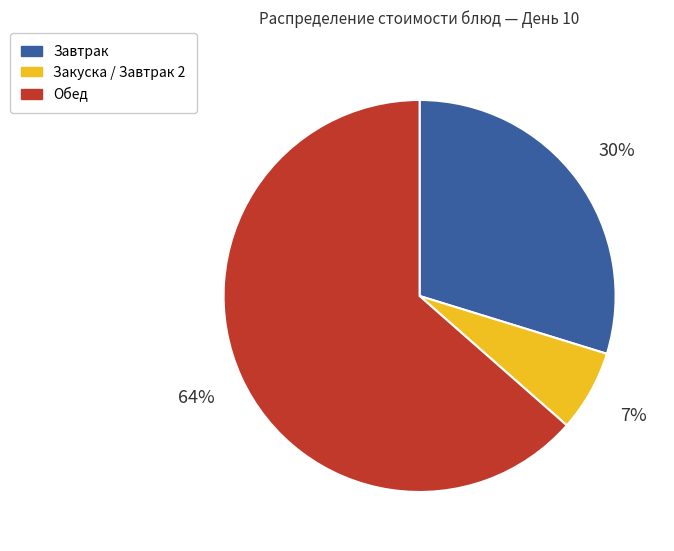

To the nearest percent, what is the average slice percentage?

33%